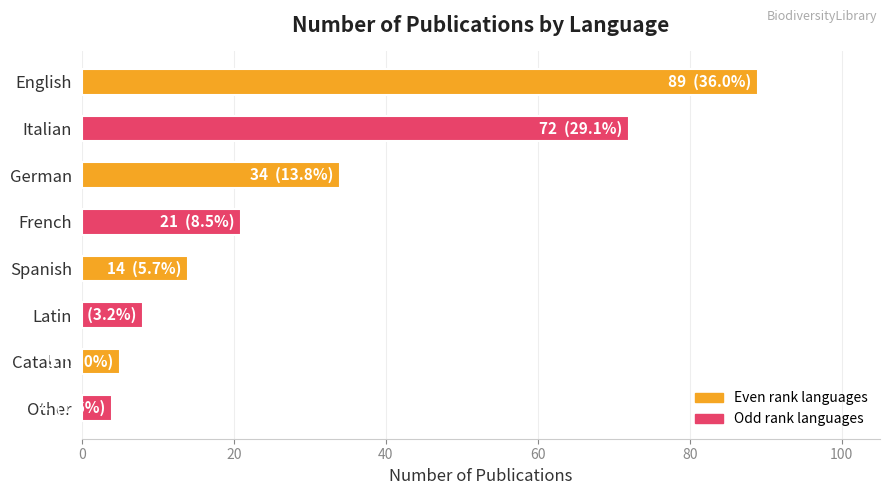

Does the chart contain any negative values?

No